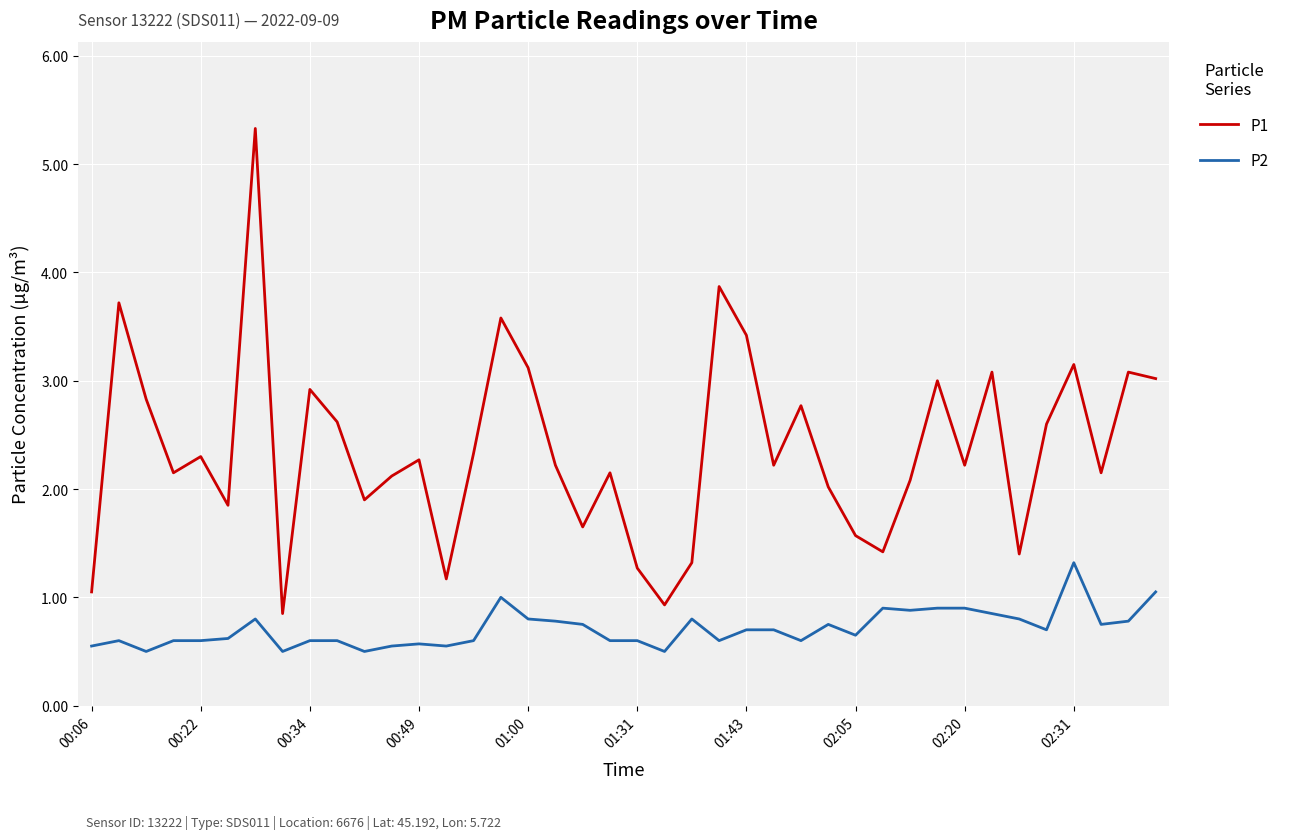

Which series has the largest range (max minus min)?

P1